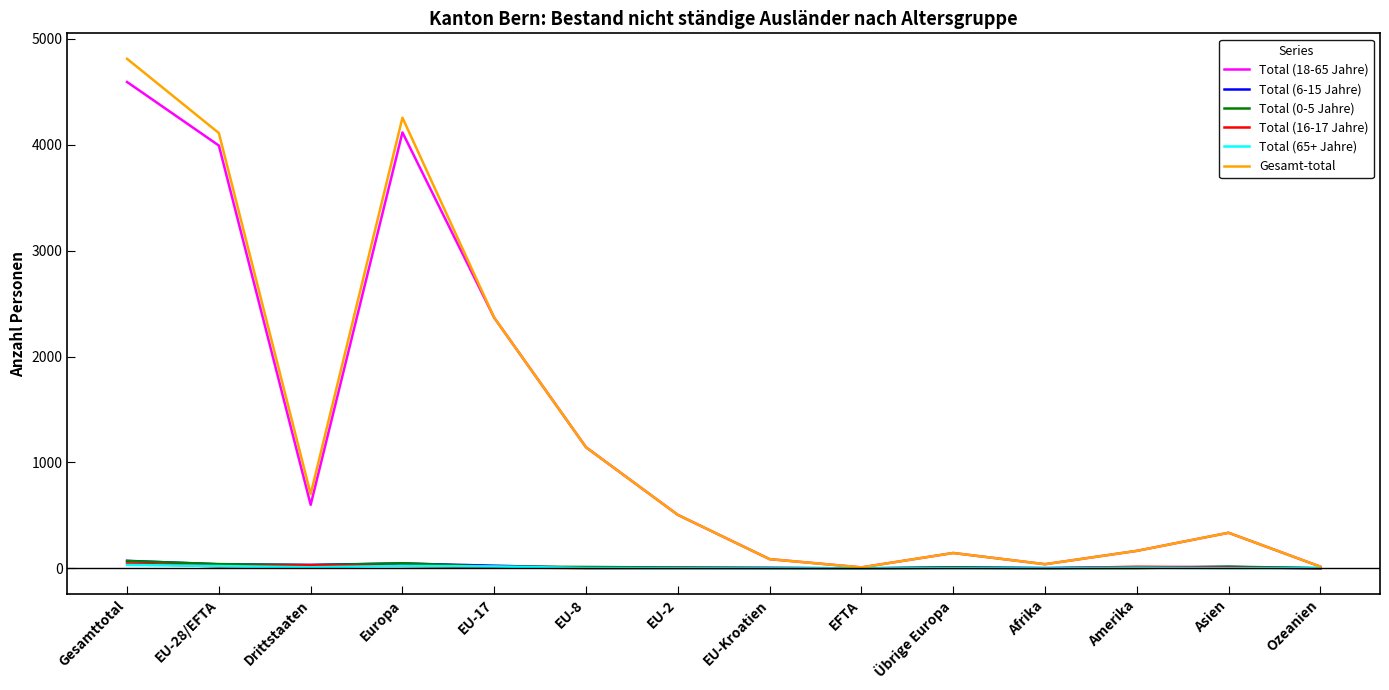

At which category is the sum across all series the highest?

Gesamttotal